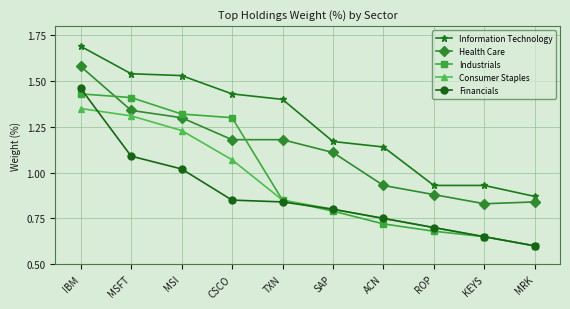

List the labels in order of Consumer Staples value, largest first.

IBM, MSFT, MSI, CSCO, TXN, SAP, ACN, ROP, KEYS, MRK